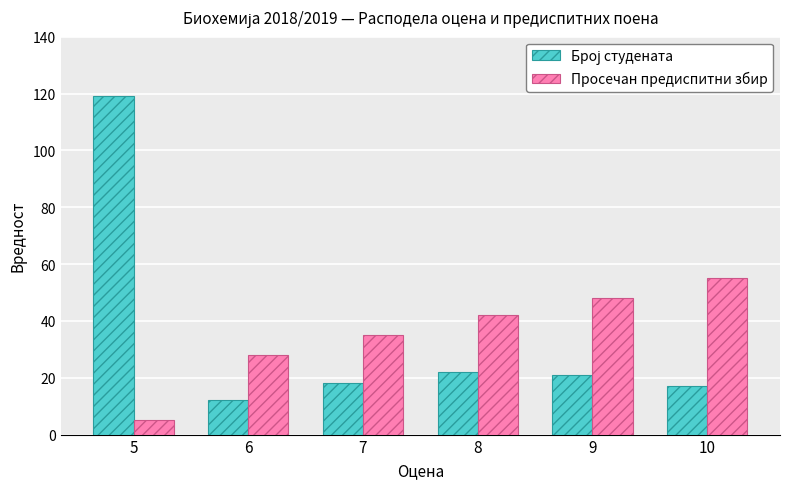

The Просечан предиспитни збир series shows 25 at 8. True or false?

False